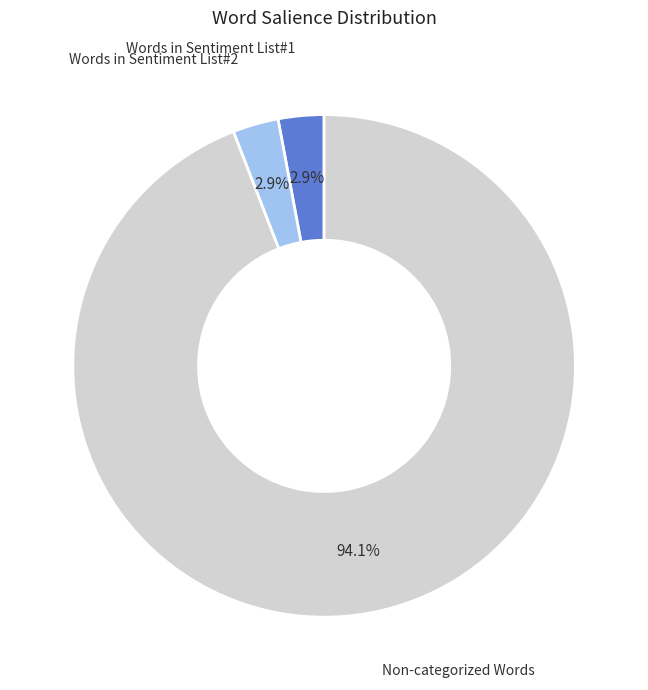

What percentage is NOT represented by Words in Sentiment List#2?

97.1%